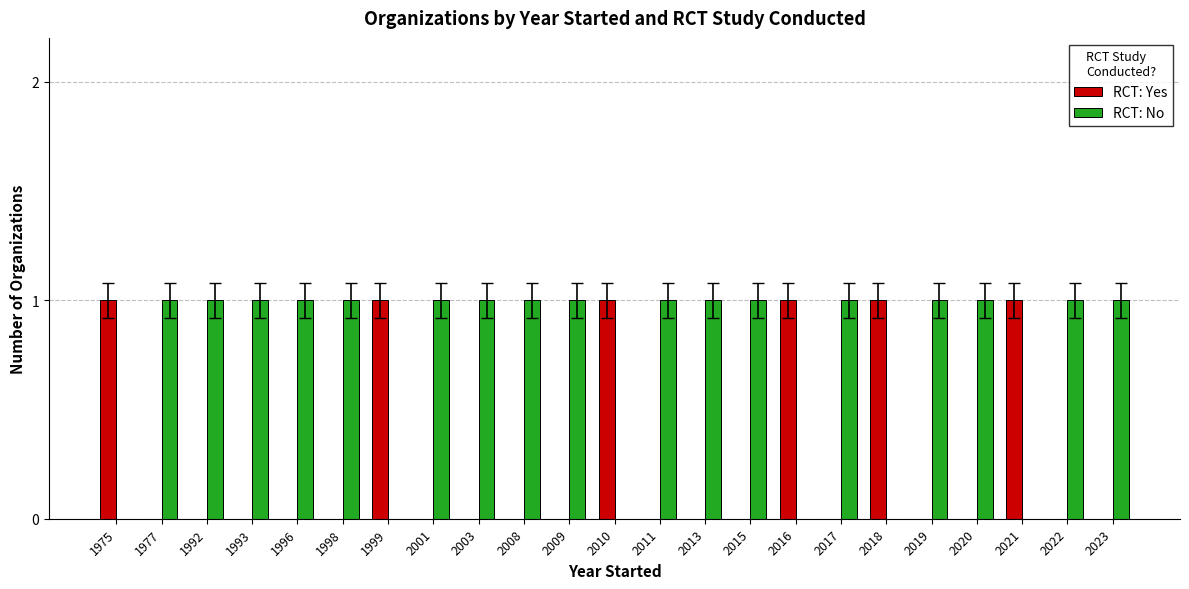

How many series are shown in this chart?

2